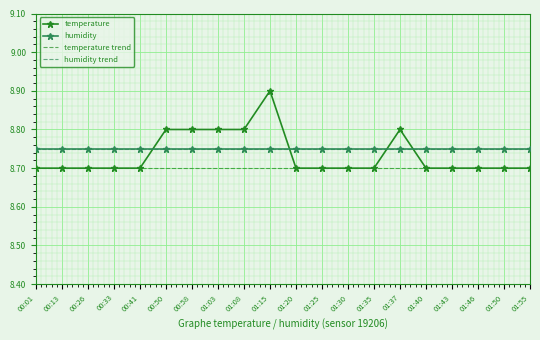

True or false: the data shows 8.8 at 01:03.

True